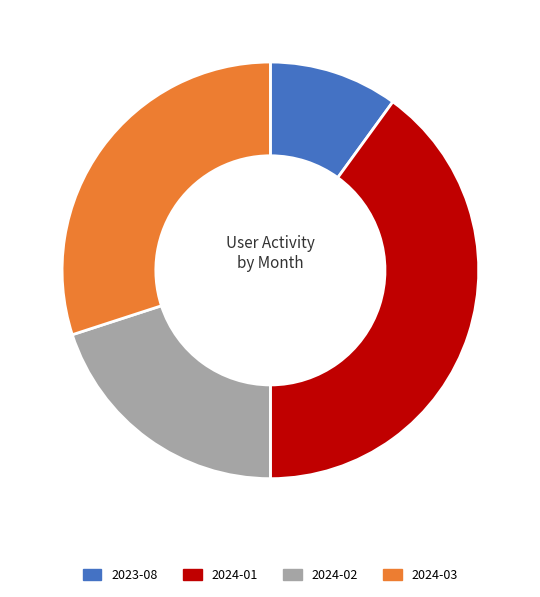

Is it true that 2024-02 is 20% of the pie?

True